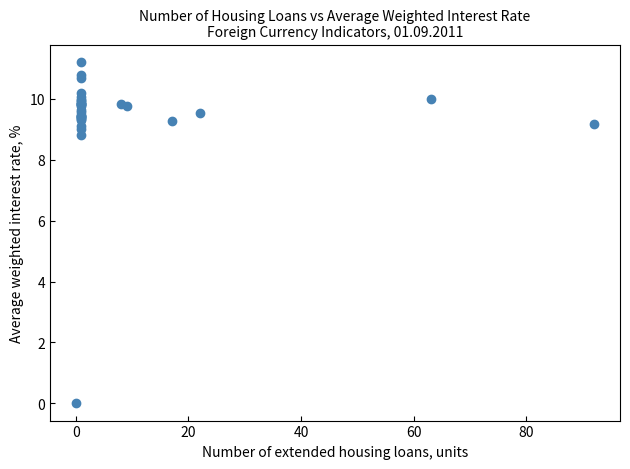

What Y value in the scatter plot is closest to 5?

8.8